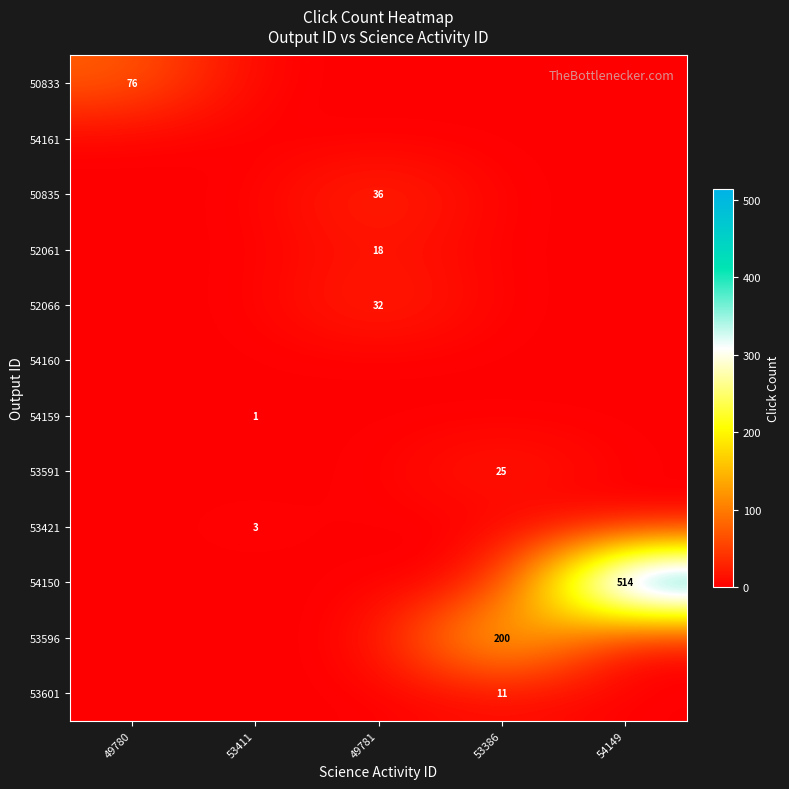

What is the greatest value displayed?

514